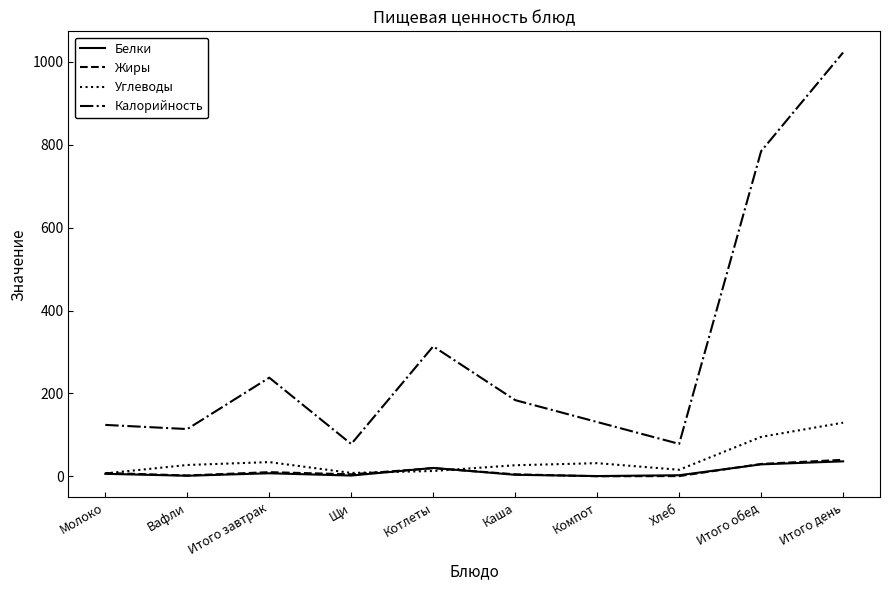

Which category has the highest value across all series?

Итого день